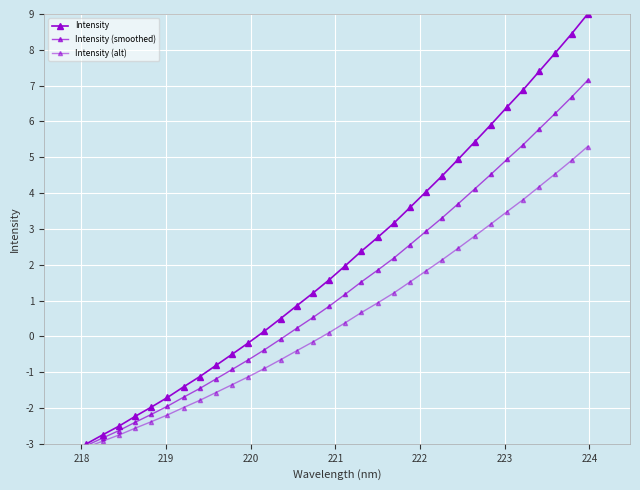

Is this an area chart (filled region under the line)?

No